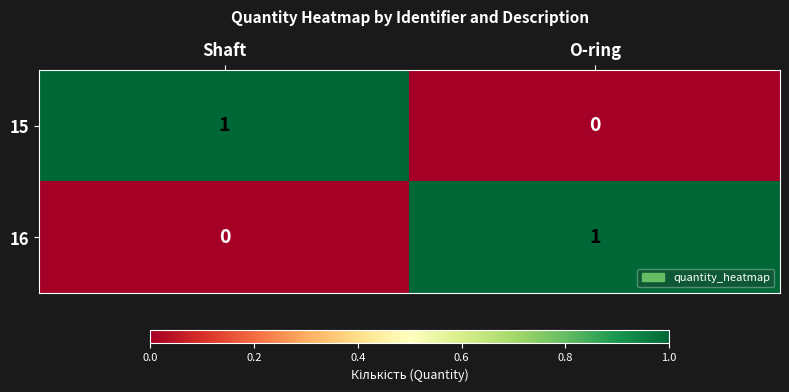

At which label does 15 reach its peak?

Shaft